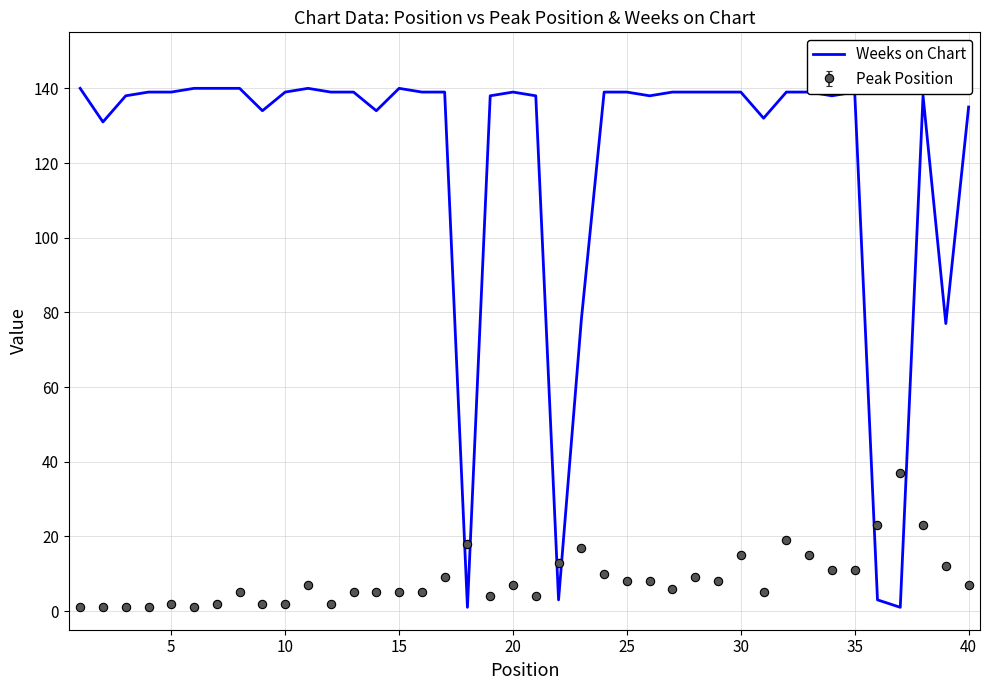

Which series has the widest spread of values?

Weeks on Chart